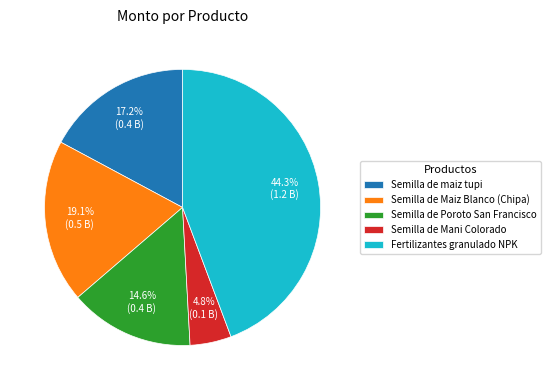

Which category has the smallest portion of the pie?

Semilla de Mani Colorado